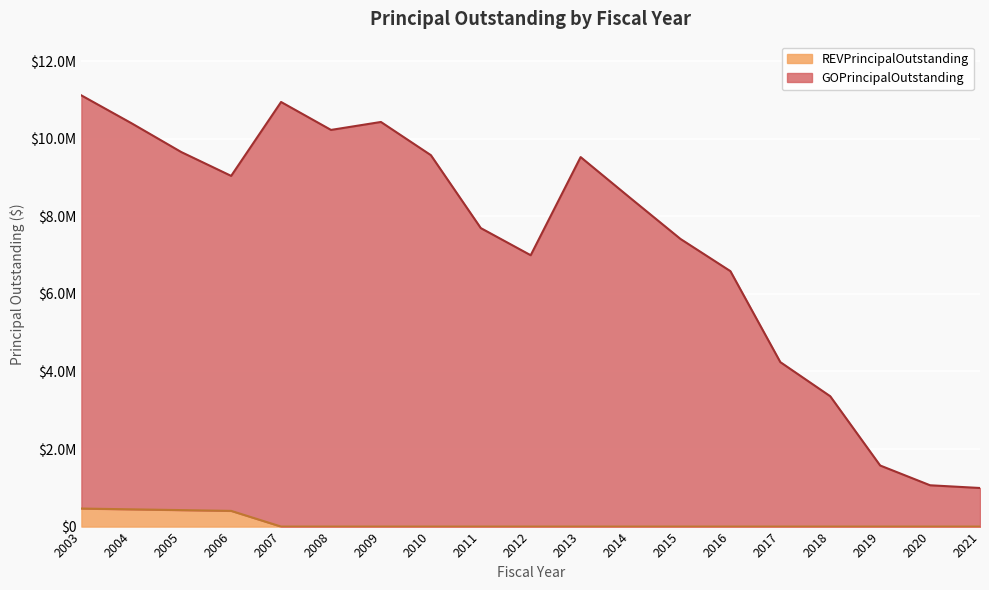

Between 2005 and 2004, which is larger?

2004